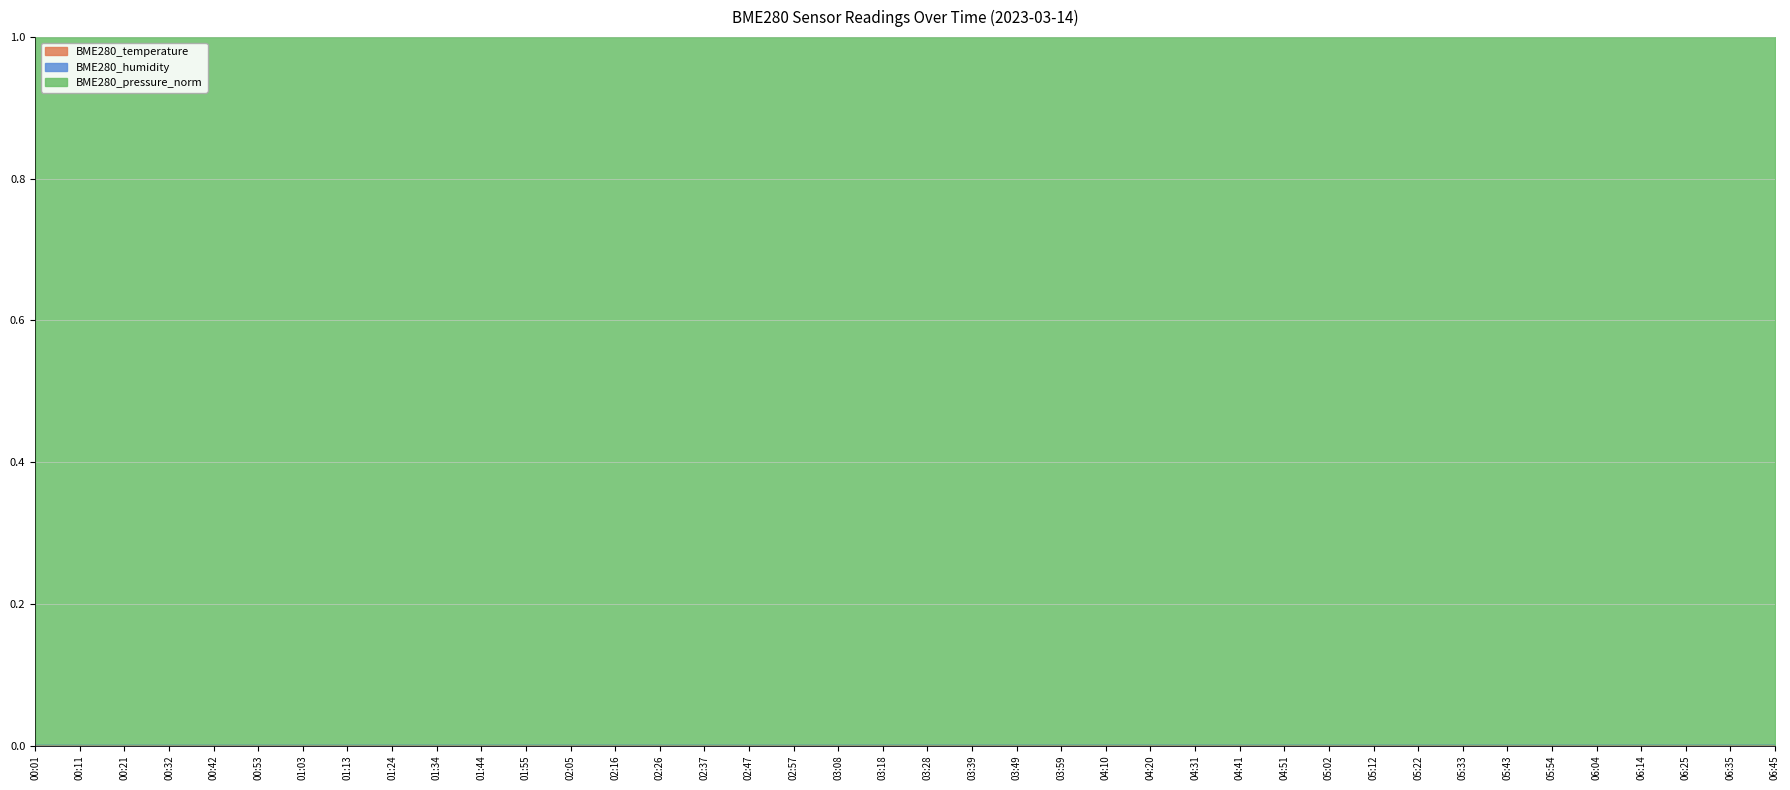

True or false: BME280_humidity and BME280_temperature cross at least once.

False